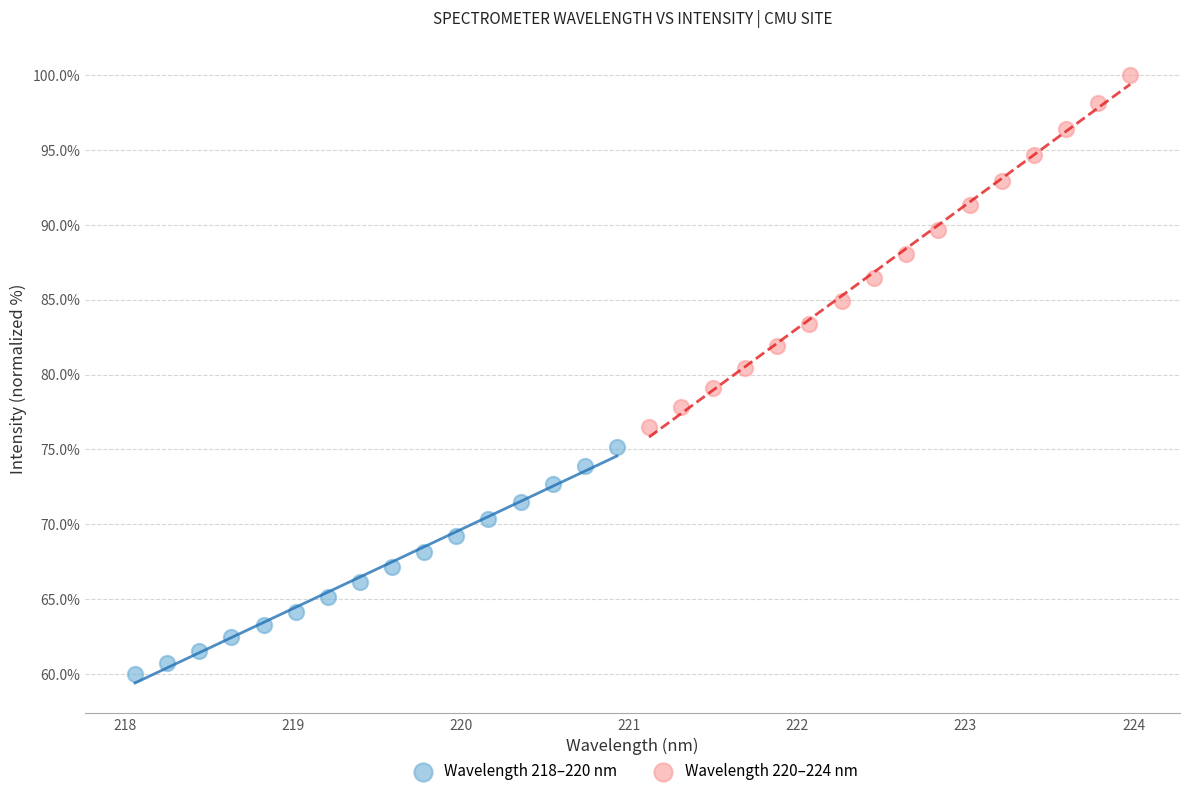

Which series contains the lowest Y value?

Wavelength 218–220 nm